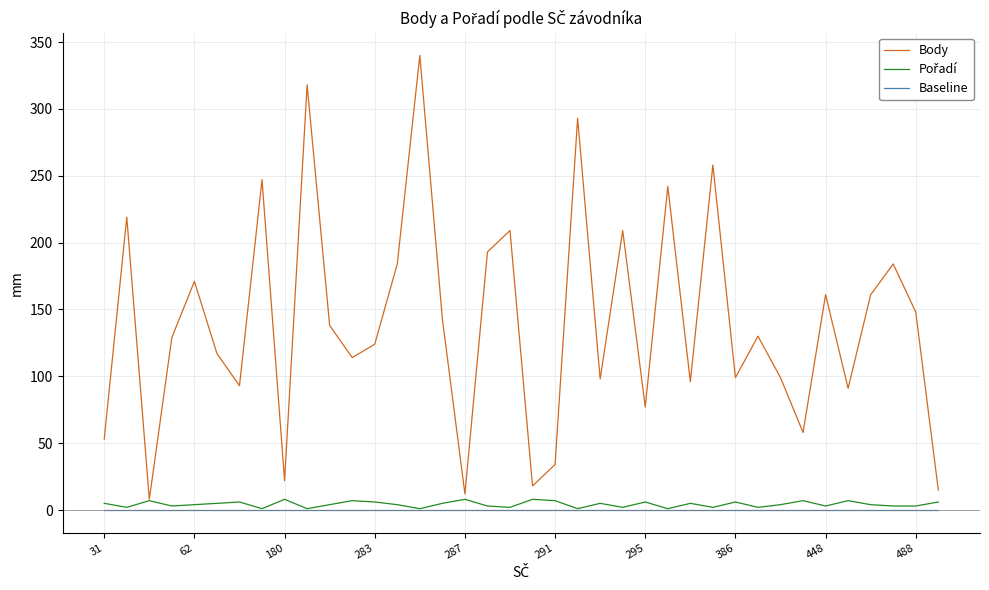

Which series has the largest total across all categories?

Body